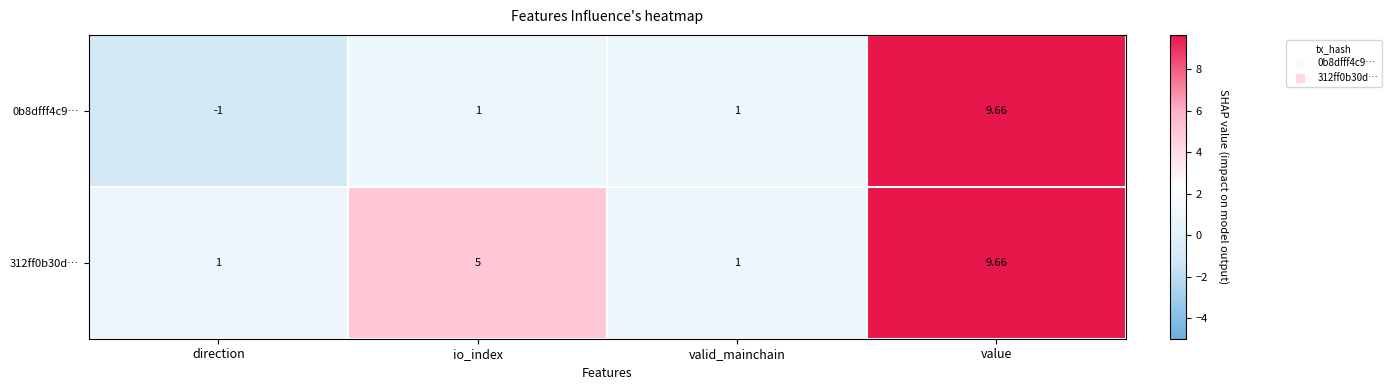

At which label is 312ff0b30d… closest to 5?

io_index